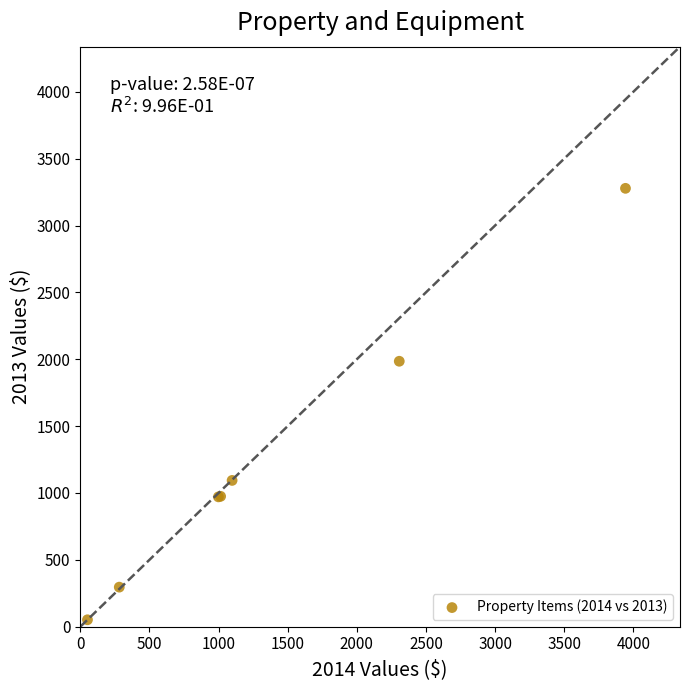

What Y value in the scatter plot is closest to 1665?

1985